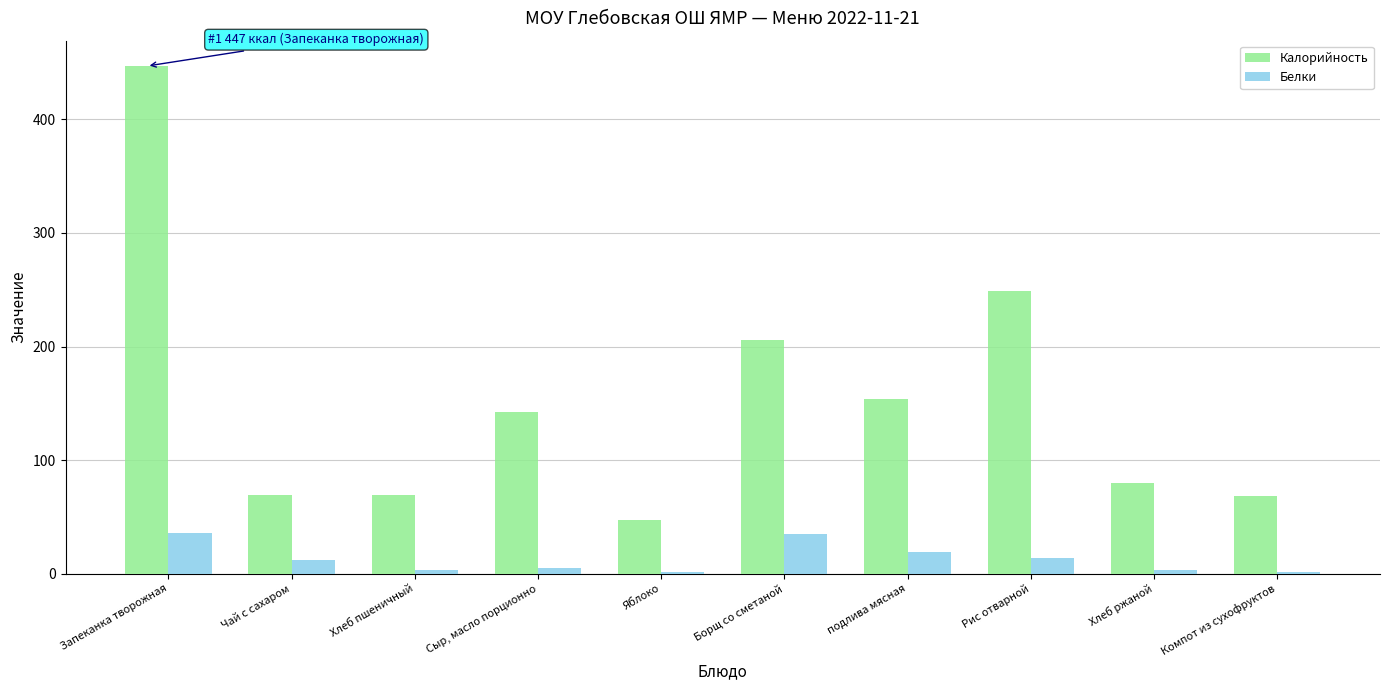

Which series has the largest total across all categories?

Калорийность